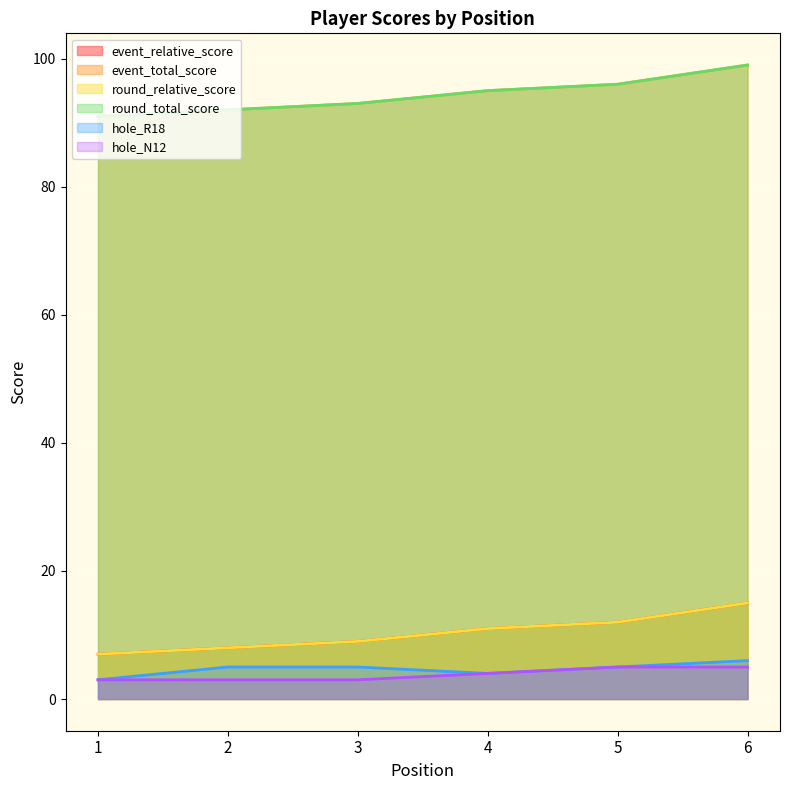

What is the value of the round_relative_score point at the 5th from the left?

12